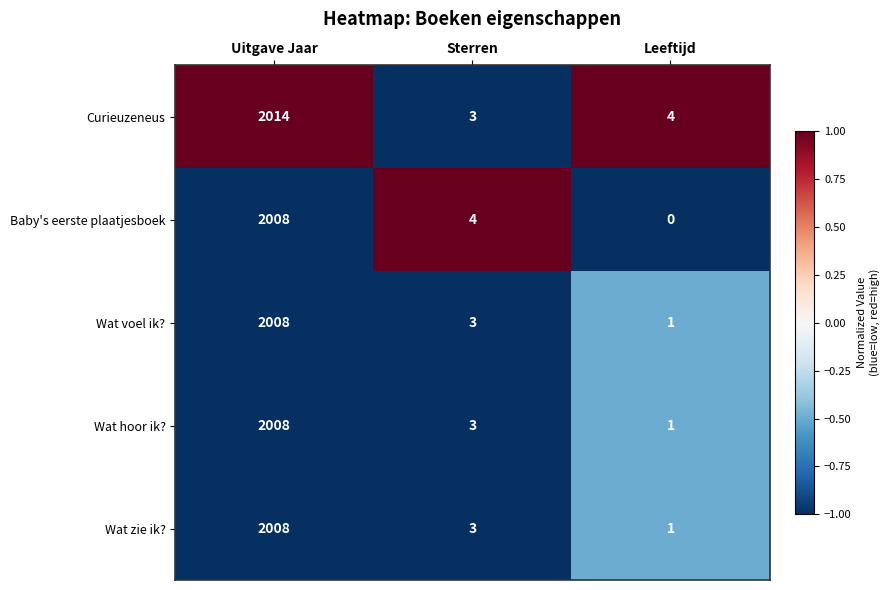

Which series has the largest range (max minus min)?

Curieuzeneus